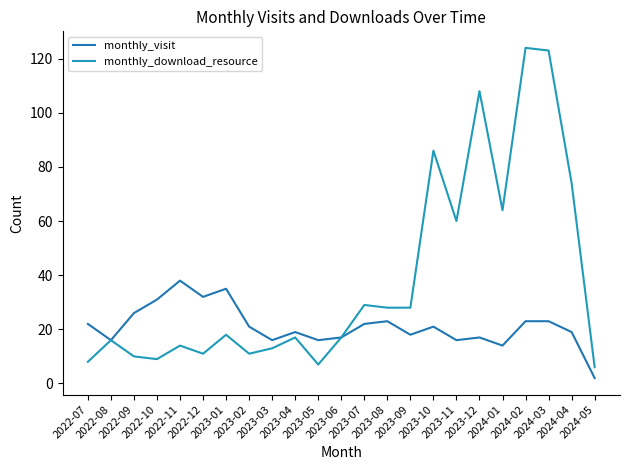

Reading left to right, list all the values displayed in this chart.

monthly_visit: 2022-07=22	2022-08=16	2022-09=26	2022-10=31	2022-11=38	2022-12=32	2023-01=35	2023-02=21	2023-03=16	2023-04=19	2023-05=16	2023-06=17	2023-07=22	2023-08=23	2023-09=18	2023-10=21	2023-11=16	2023-12=17	2024-01=14	2024-02=23	2024-03=23	2024-04=19	2024-05=2
monthly_download_resource: 2022-07=8	2022-08=16	2022-09=10	2022-10=9	2022-11=14	2022-12=11	2023-01=18	2023-02=11	2023-03=13	2023-04=17	2023-05=7	2023-06=17	2023-07=29	2023-08=28	2023-09=28	2023-10=86	2023-11=60	2023-12=108	2024-01=64	2024-02=124	2024-03=123	2024-04=74	2024-05=6